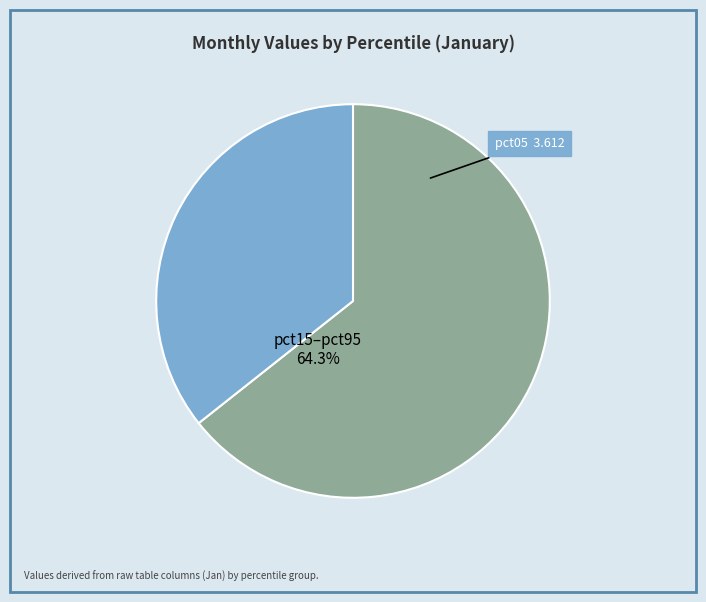

How many segments does this pie chart have?

2